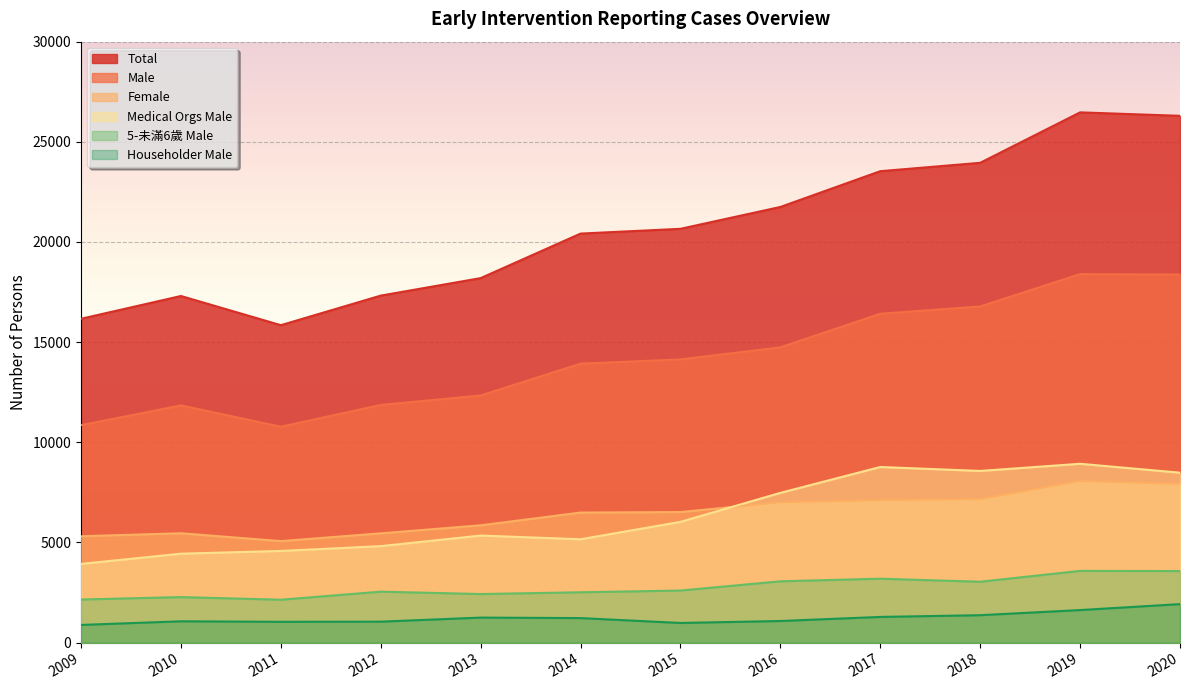

Which category has the highest value in the 5-未滿6歲 Male series?

2019